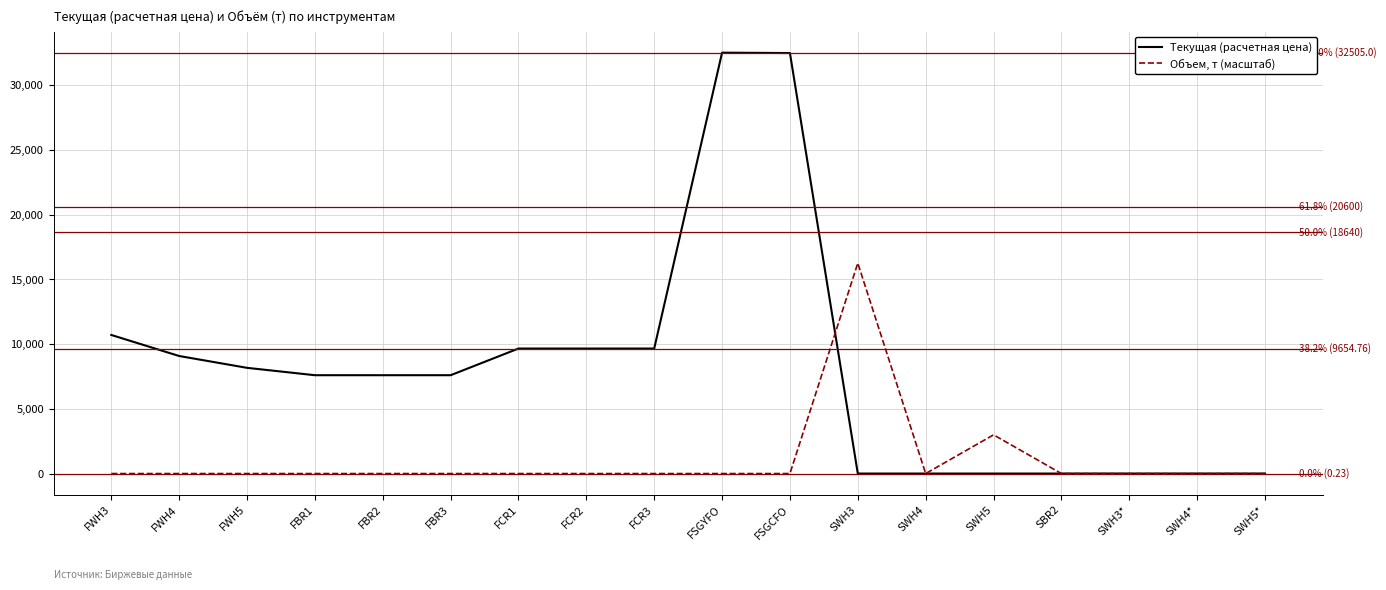

Which series has the largest range (max minus min)?

Текущая (расчетная цена)